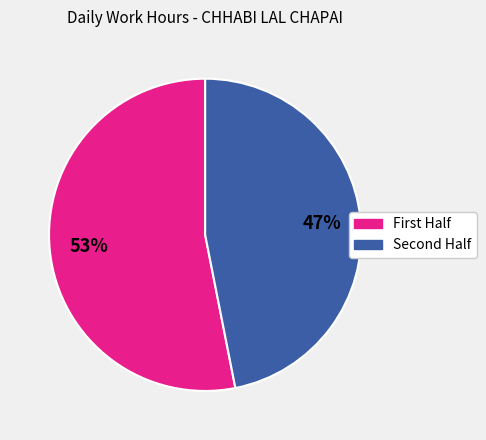

Is there a majority slice in this chart?

Yes